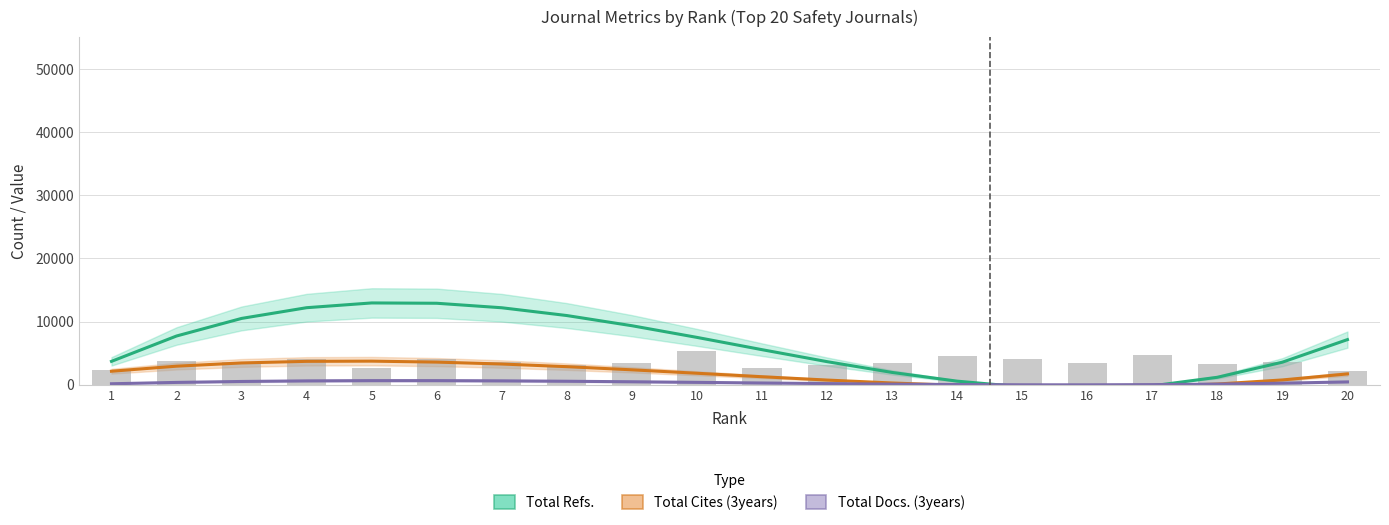

How many distinct data groups are displayed?

3